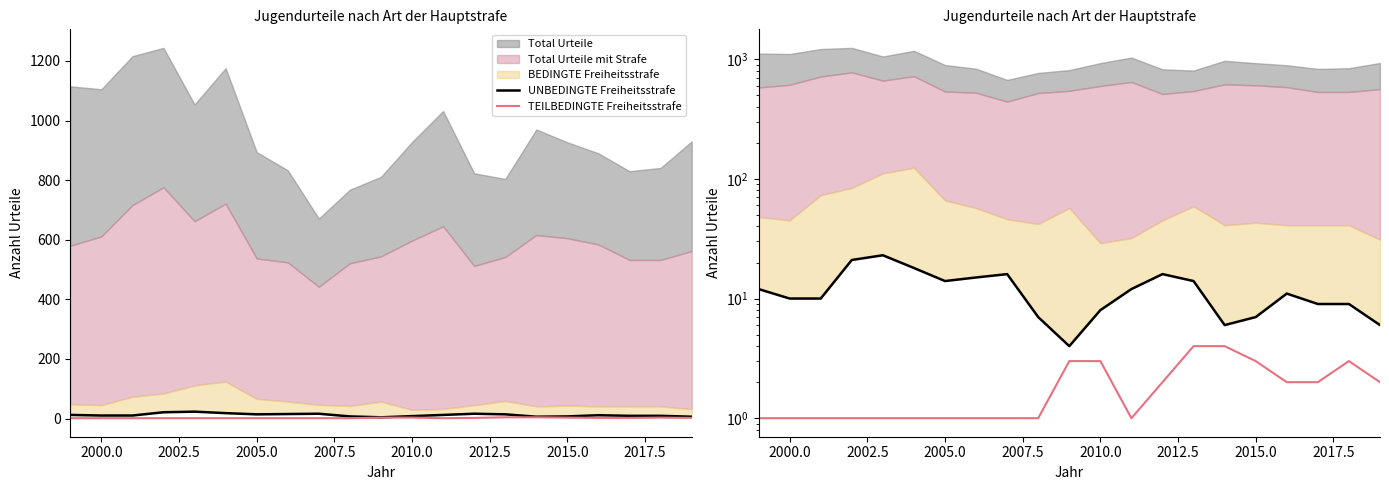

How many interior local peaks does the TEILBEDINGTE Freiheitsstrafe series have?

1